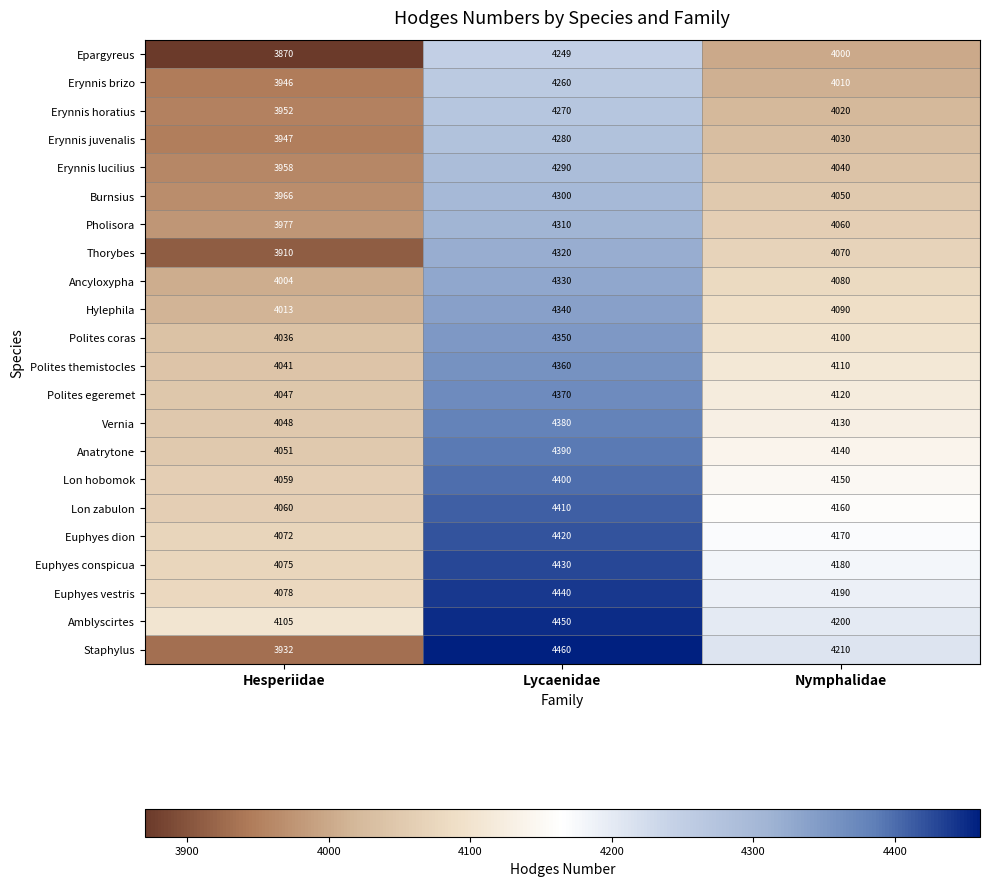

Which label corresponds to the largest value in the chart?

Lycaenidae